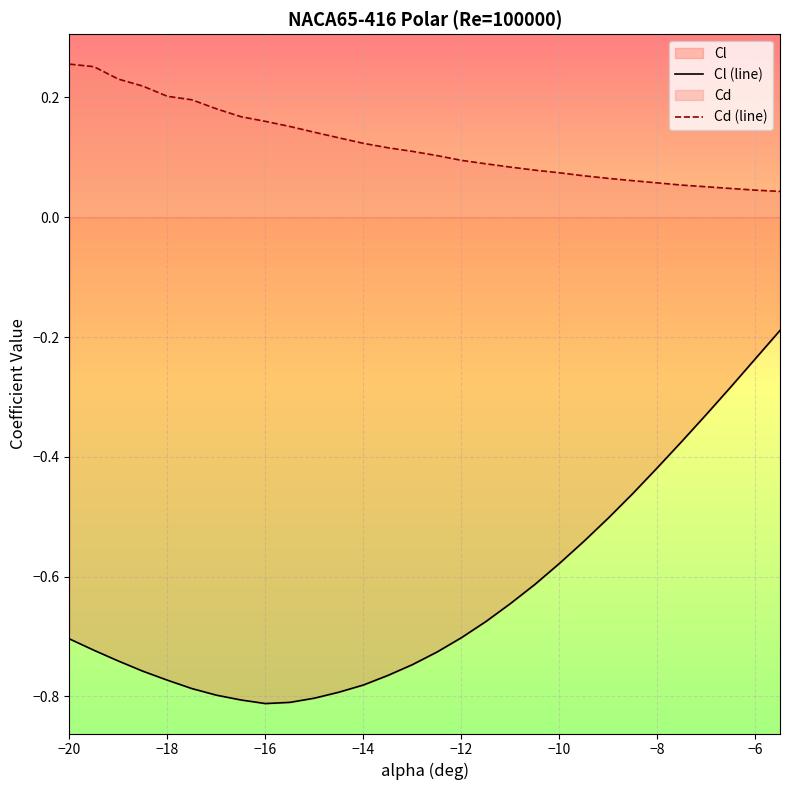

What is the difference between the maximum and minimum values in the Cl (line) series?

0.6